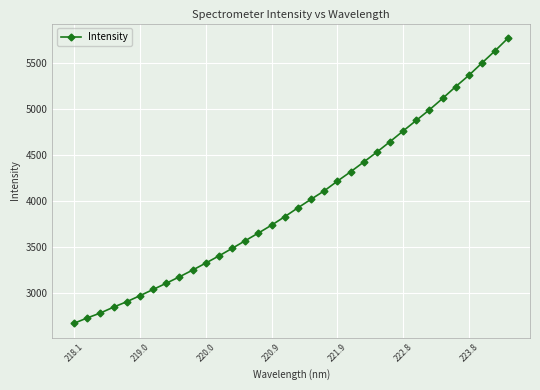

What is the average value?

3994.0